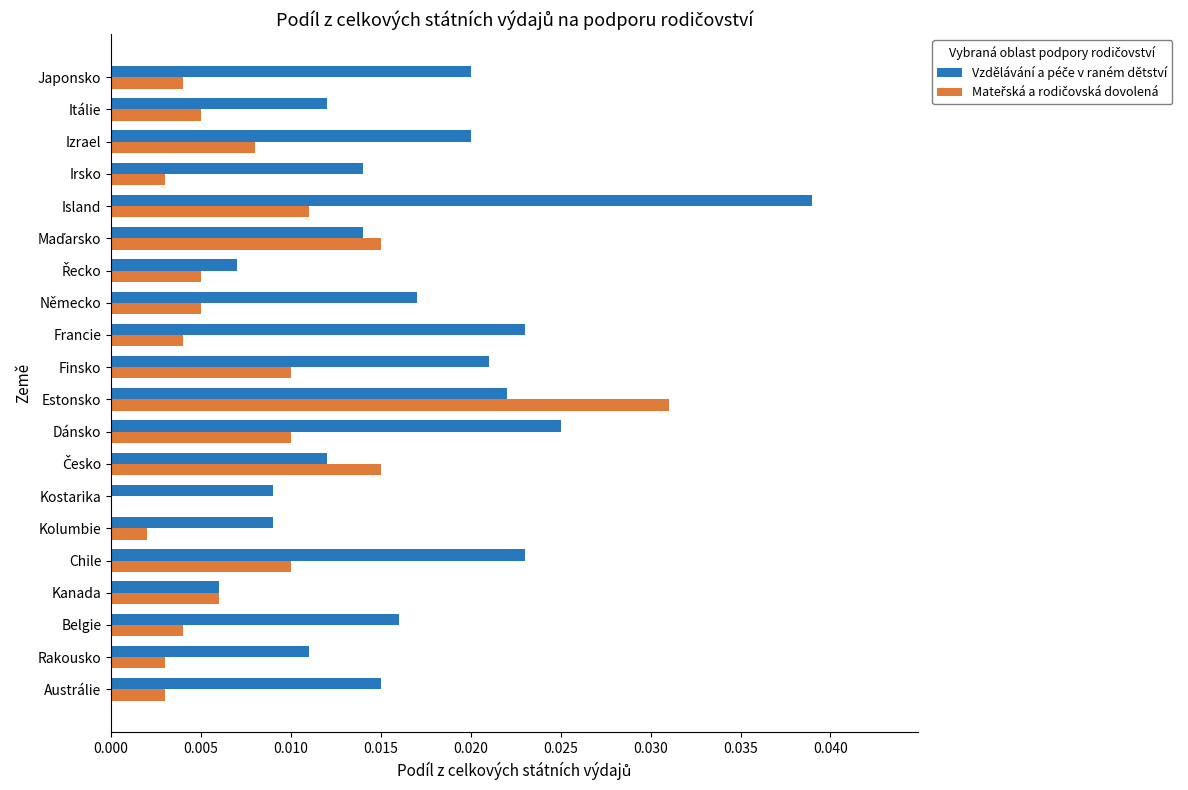

At which category is the sum across all series the highest?

Estonsko